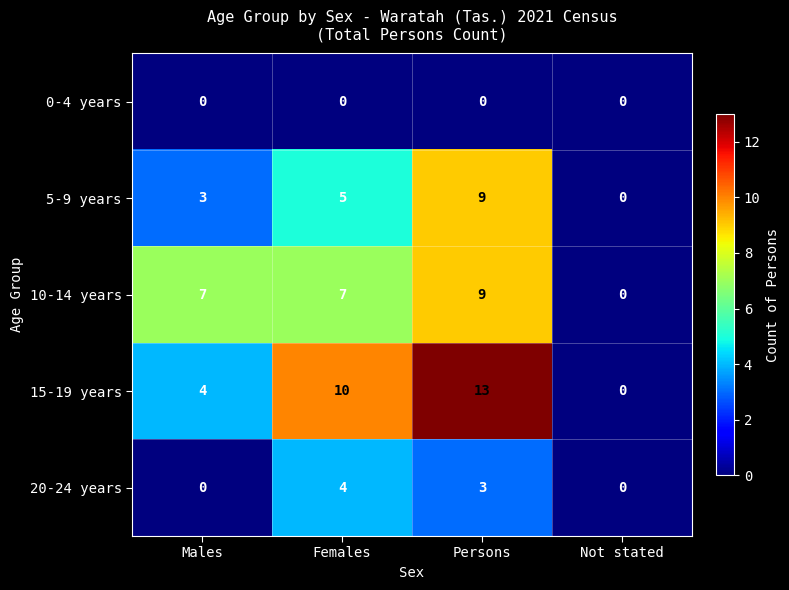

Count the 5-9 years values in the range 3 to 9.

3